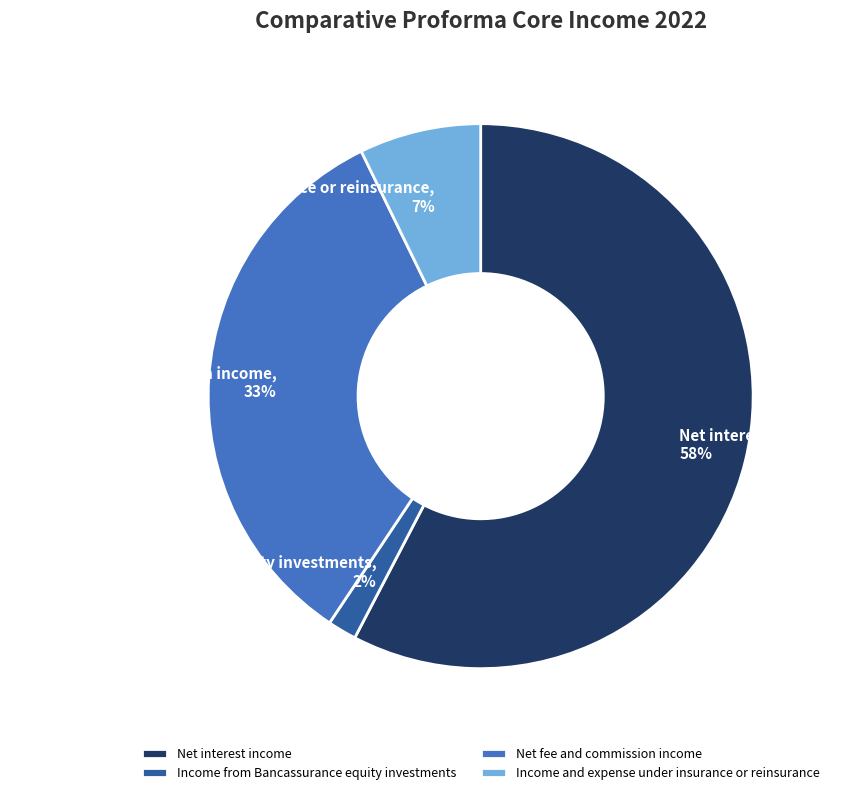

Between Net interest income, 58% and Income from Bancassurance equity investments, 2%, which is larger?

Net interest income, 58%